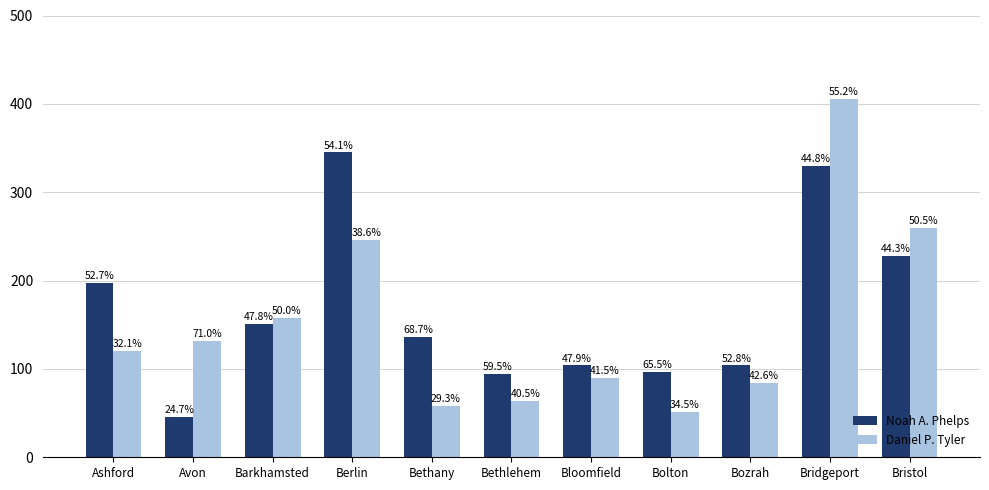

The Noah A. Phelps series shows 264 at Barkhamsted. True or false?

False